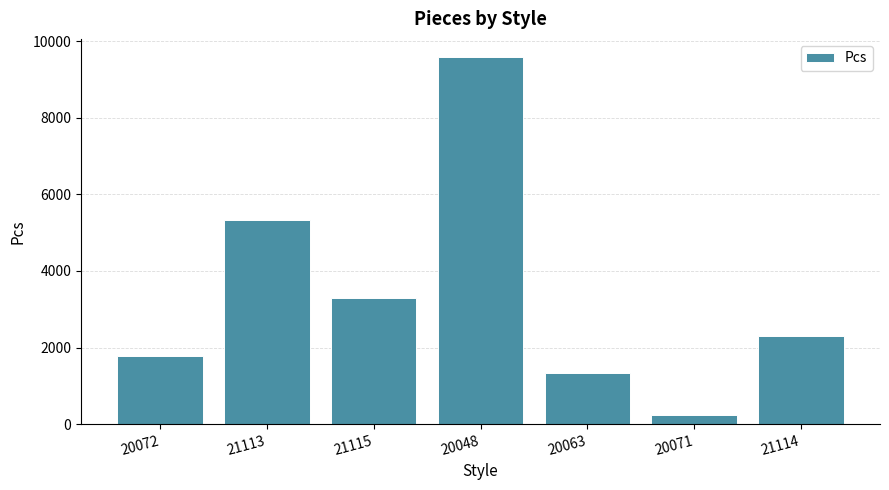

How many distinct data groups are displayed?

1